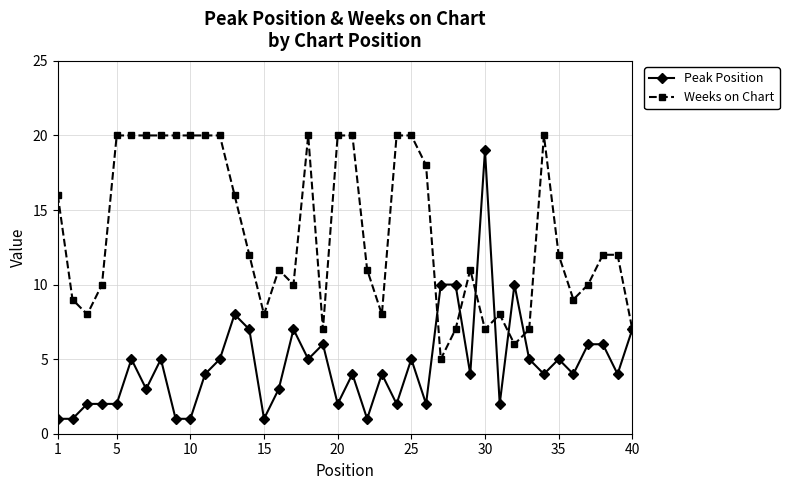

Is this an area chart (filled region under the line)?

No